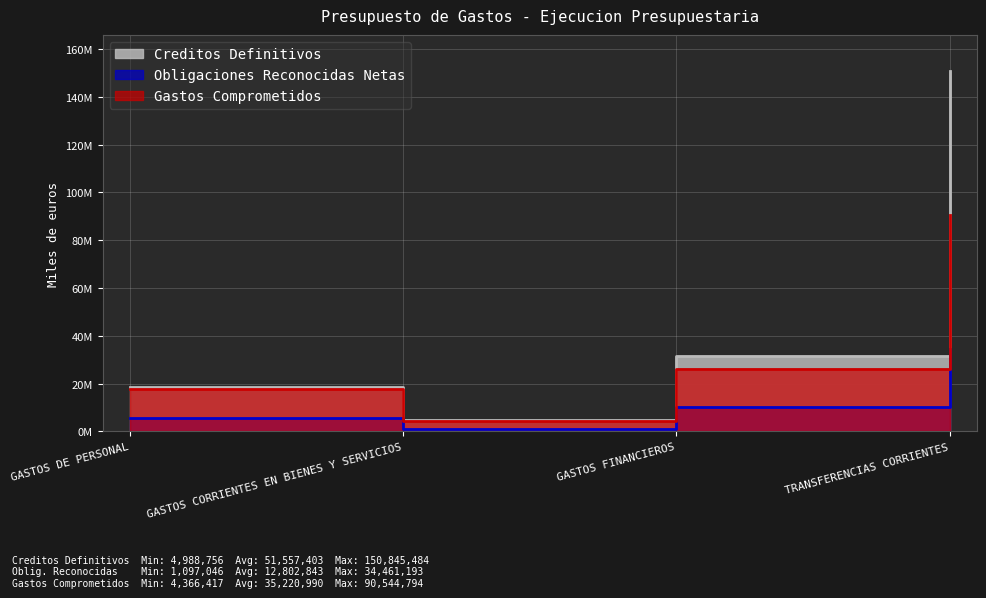

What is the minimum value for Gastos Comprometidos?

4366417